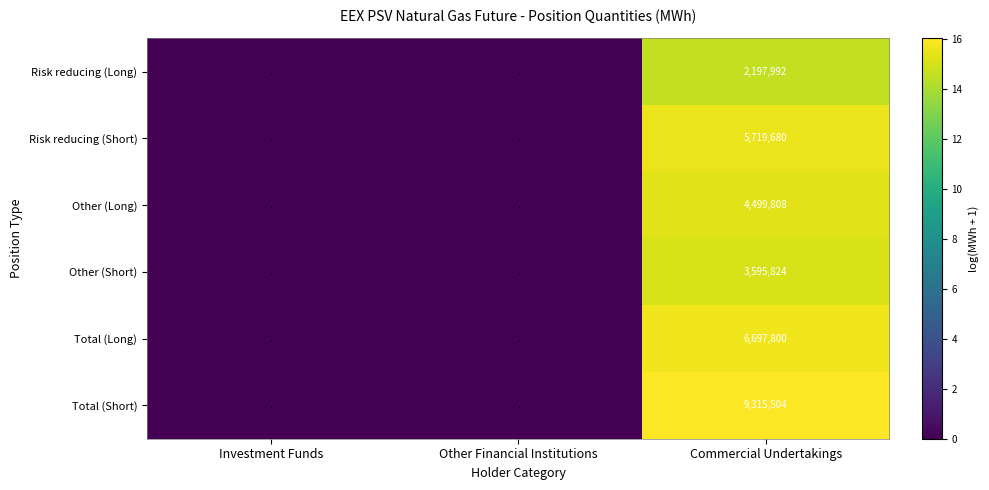

What is the spread (max minus min) of values at Commercial Undertakings?

7117512